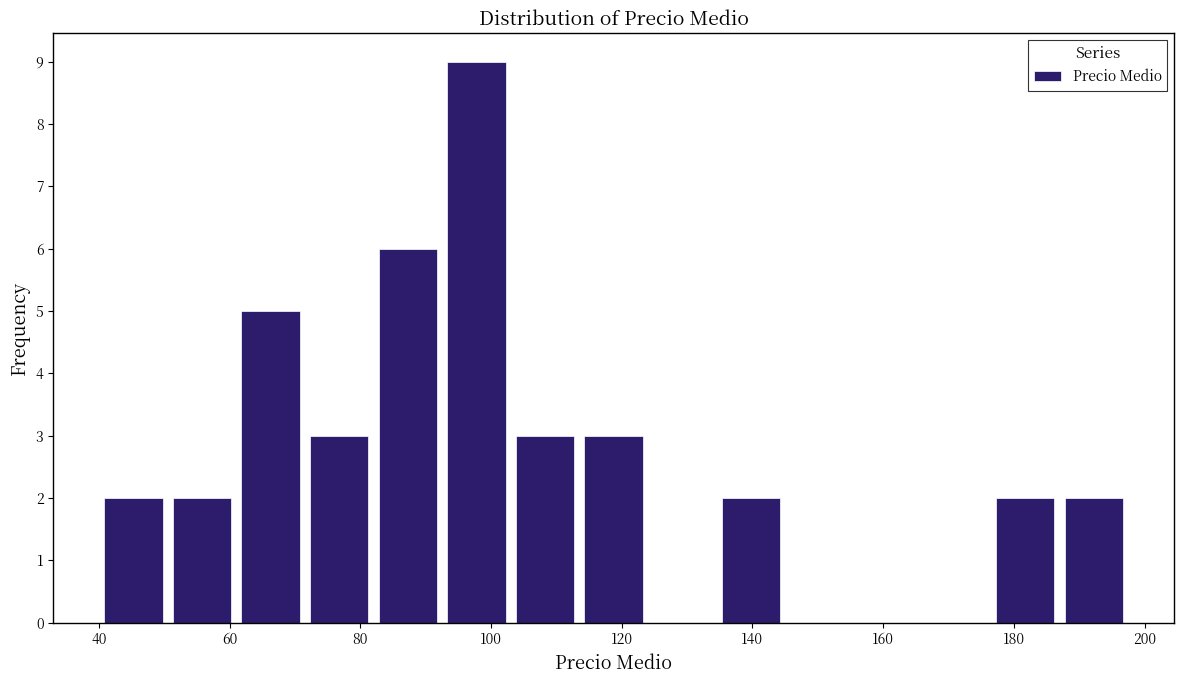

Reading left to right, list every bar in this chart as the range it spans on the x-axis followed by its height. Neither the bar edges nor the heights are printed on the chart, so give them approximately, as read against the axes.

40.0 to 50.5: 2
50.5 to 61.0: 2
61.0 to 71.5: 5
71.5 to 82.0: 3
82.0 to 92.5: 6
92.5 to 103.0: 9
103.0 to 113.5: 3
113.5 to 124.0: 3
124.0 to 134.5: 0
134.5 to 145.0: 2
145.0 to 155.5: 0
155.5 to 166.0: 0
166.0 to 176.5: 0
176.5 to 187.0: 2
187.0 to 197.5: 2